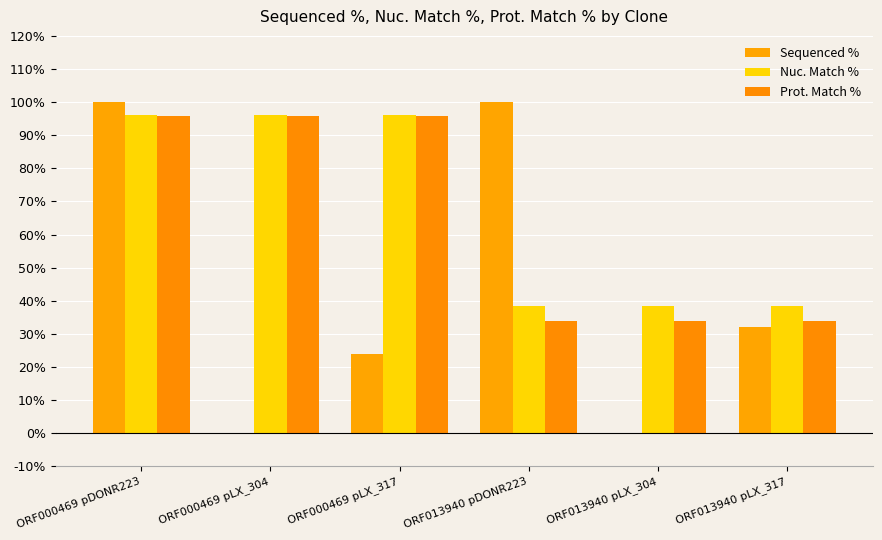

Count the number of categories in the chart.

6